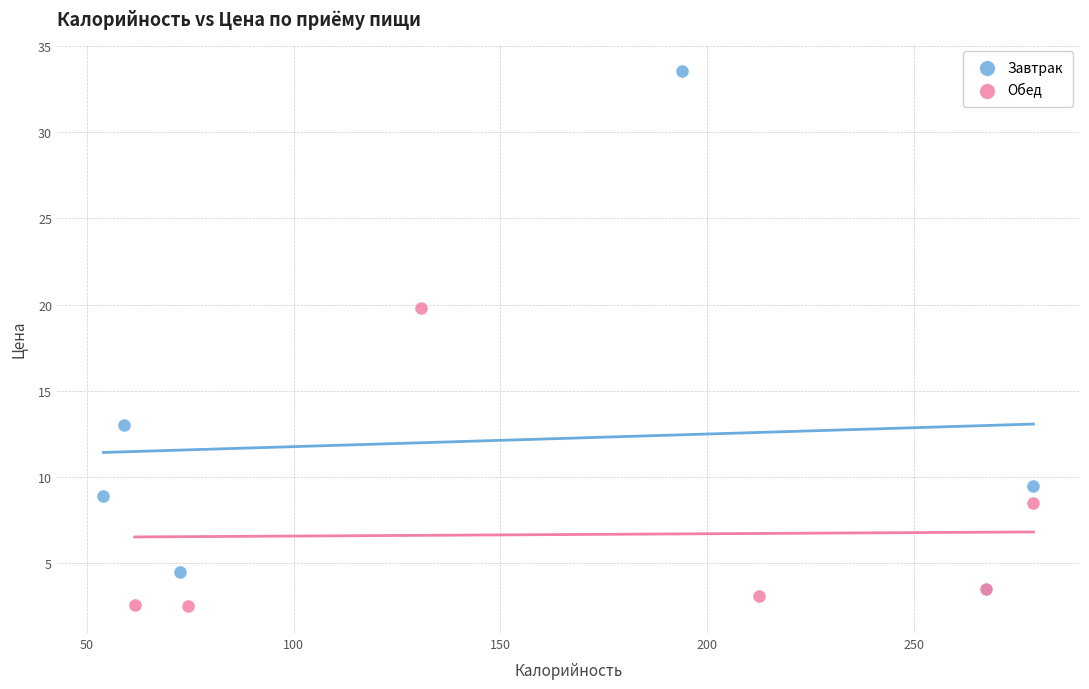

Which series reaches the minimum Y coordinate?

Обед